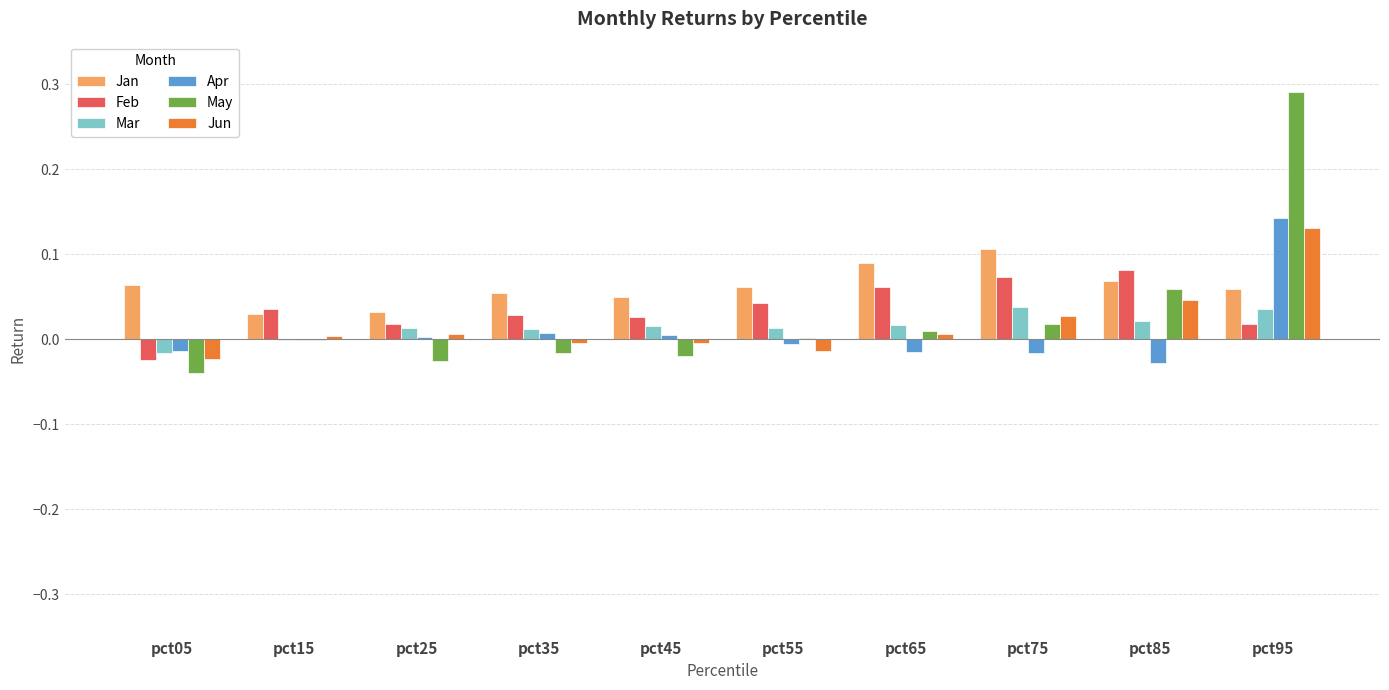

How many groups of bars are there?

10